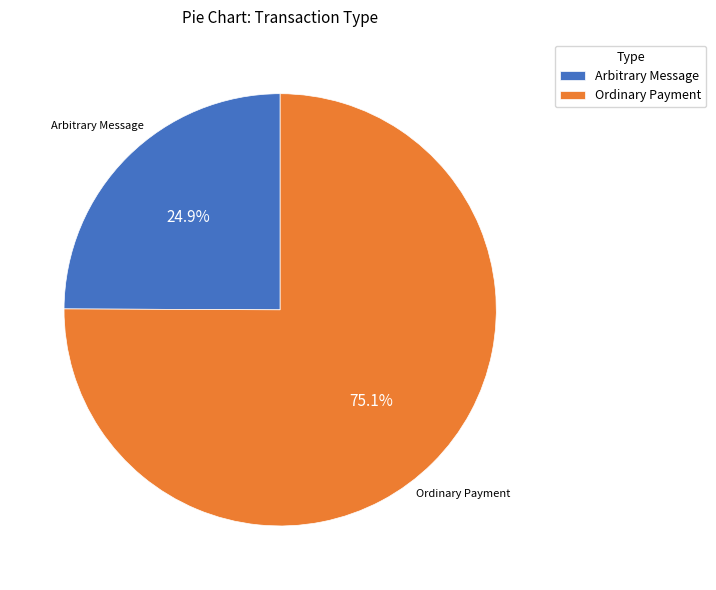

To the nearest percent, what is the combined percentage of Ordinary Payment and Arbitrary Message?

100%